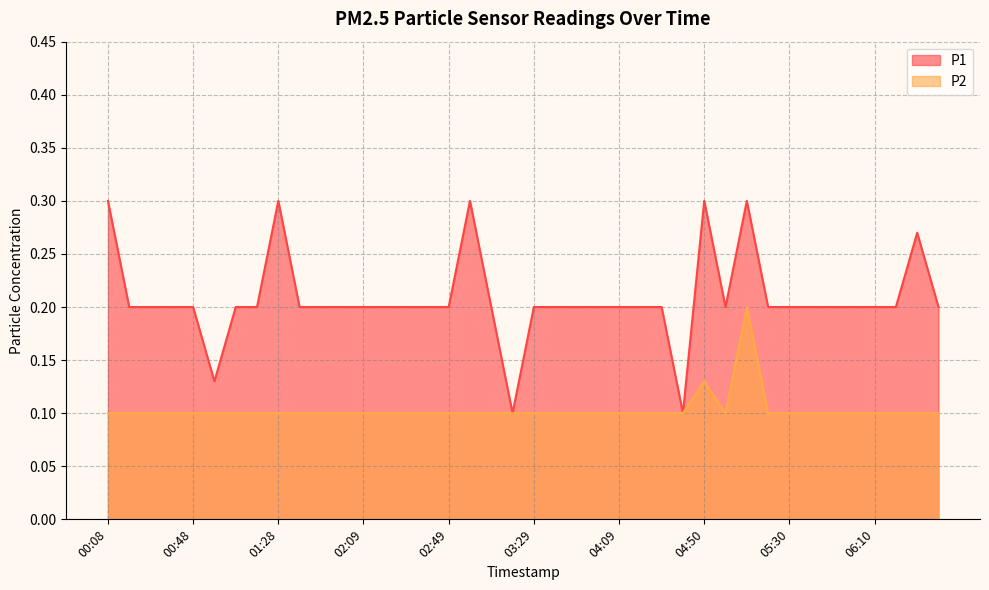

What is the sum of the P1 values at 05:30 and 05:20?

0.4